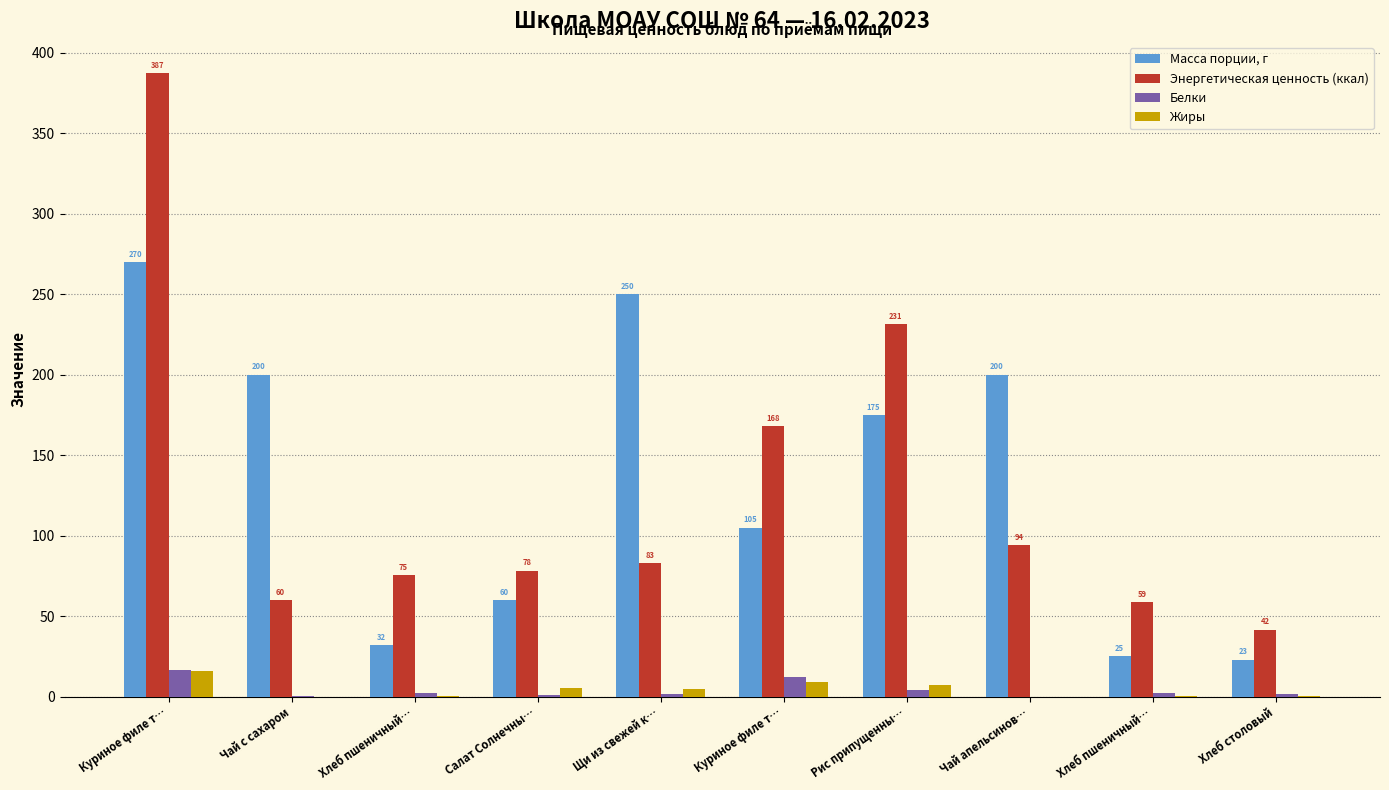

What are all the series names shown in the legend?

Масса порции, г, Энергетическая ценность (ккал), Белки, Жиры